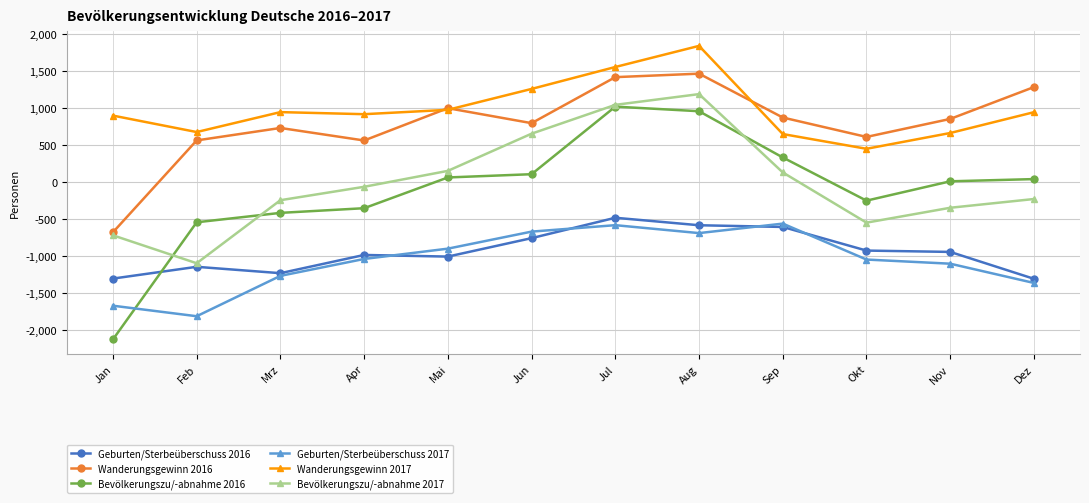

How many lines are shown in the chart?

6